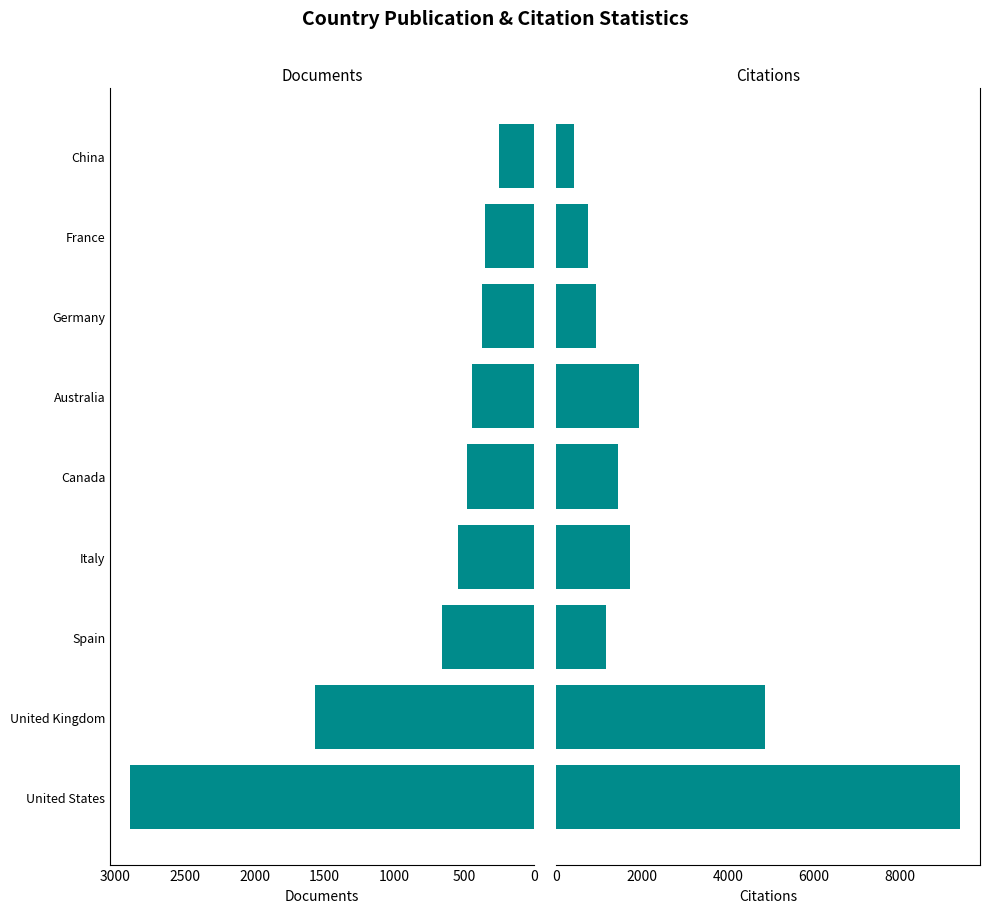

What is the average value of the Documents series?

839